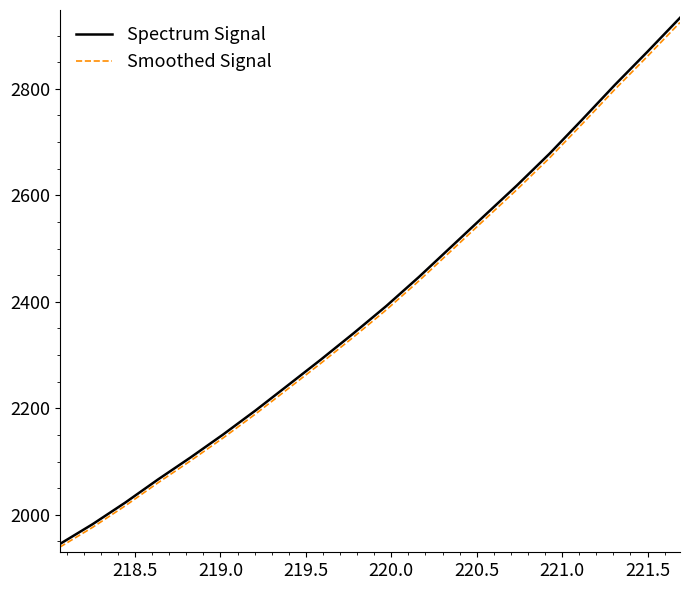

Which series has the widest spread of values?

Spectrum Signal